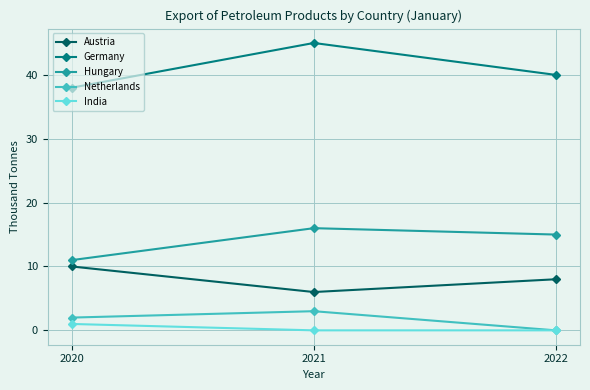

What is the total value across all series at 2022?

63